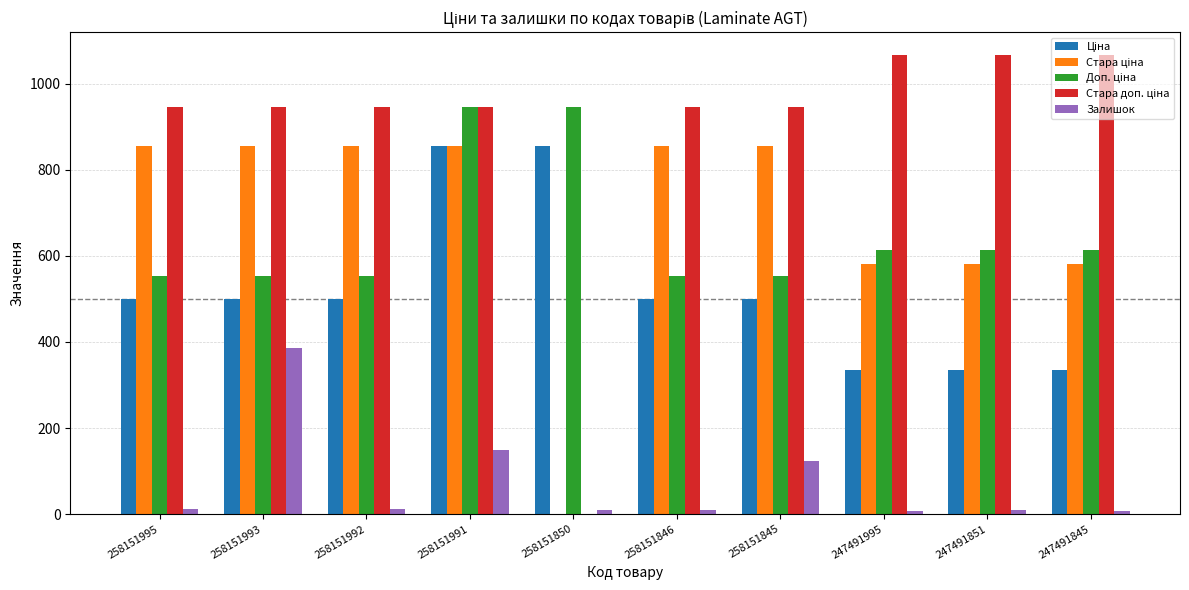

What is the greatest value displayed?

1066.3